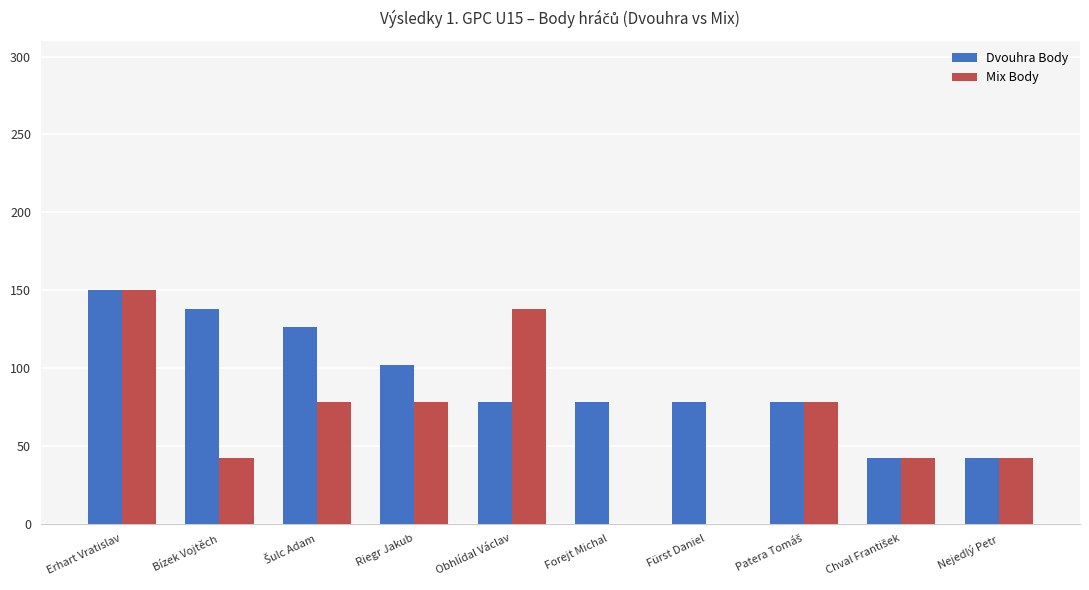

What is the maximum value for Dvouhra Body?

150